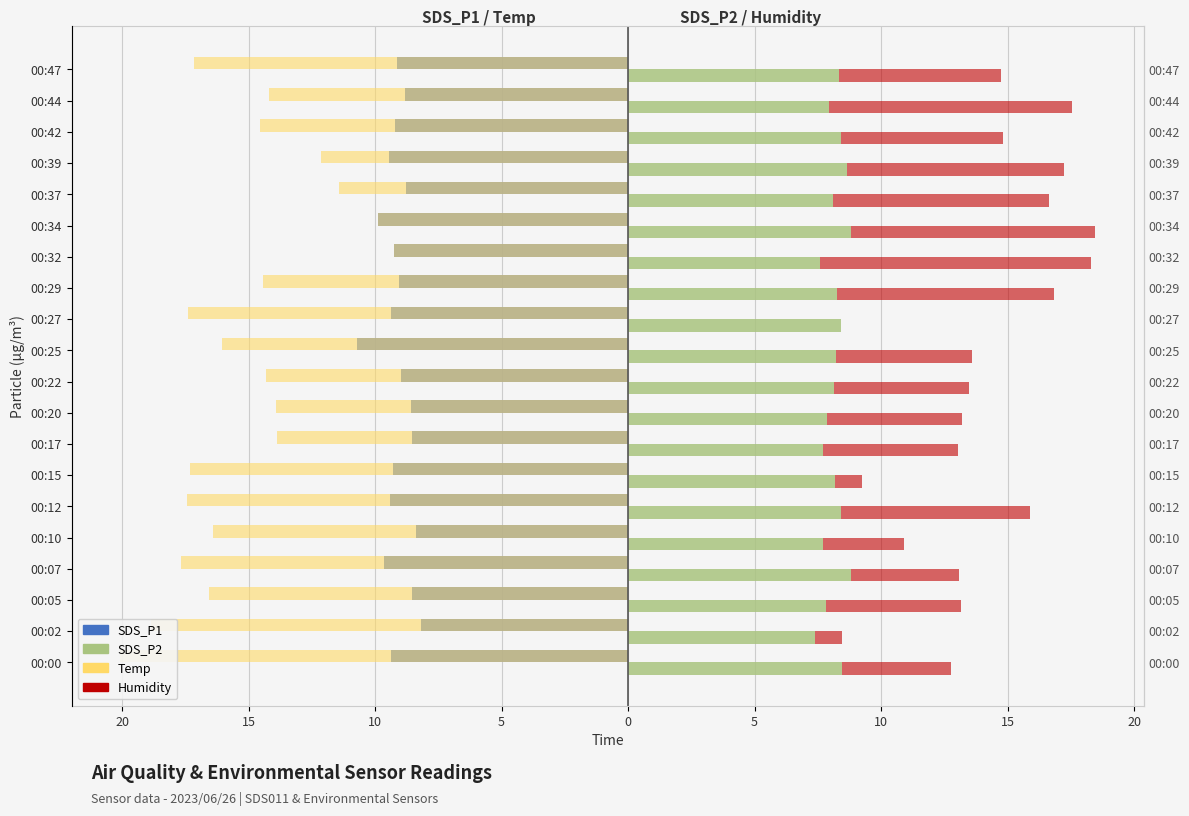

What is the minimum value for SDS_P2?

7.4